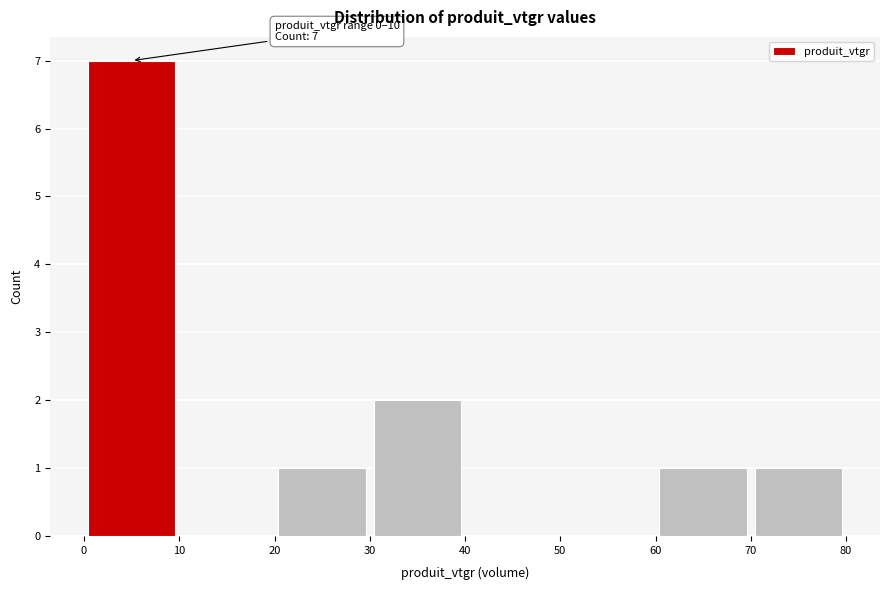

Over which range of the x-axis is the bar tallest?

0 to 10